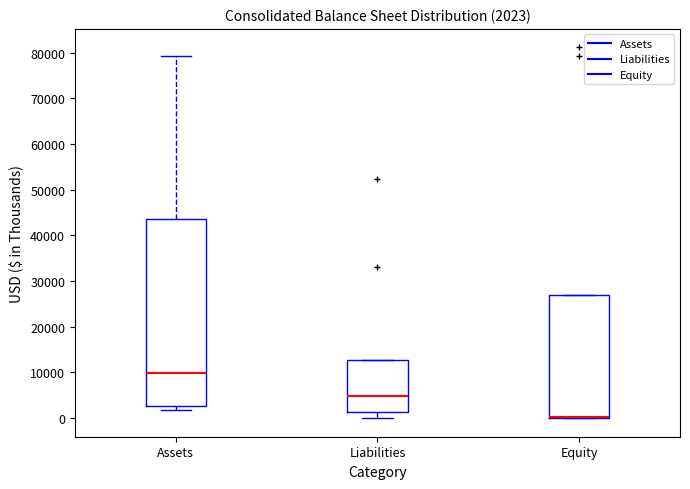

Comparing the boxes themselves (not the whiskers), which one is the tallest?

Assets